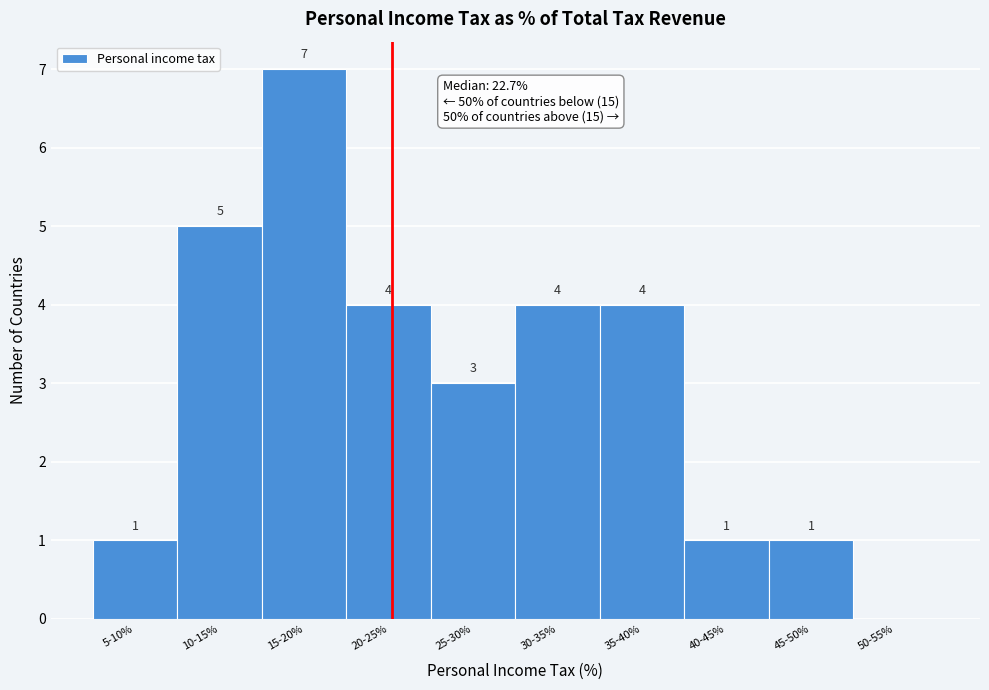

Reading right to left, list all the values displayed in this chart.

50-55%=0	45-50%=1	40-45%=1	35-40%=4	30-35%=4	25-30%=3	20-25%=4	15-20%=7	10-15%=5	5-10%=1